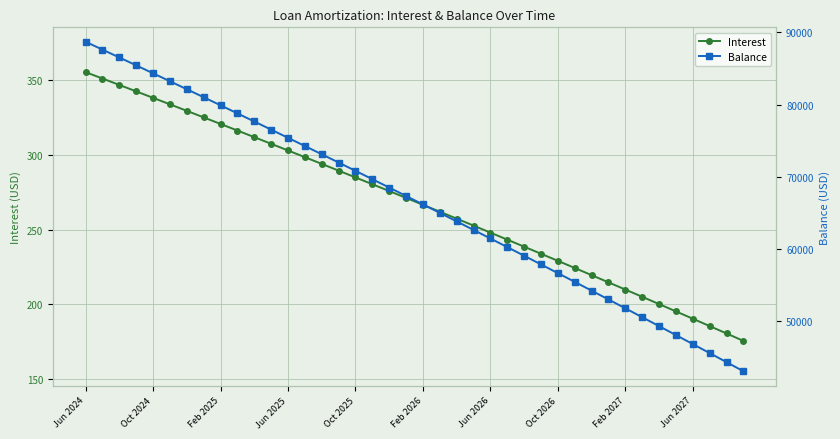

How many data points in Interest are less than 271?

20